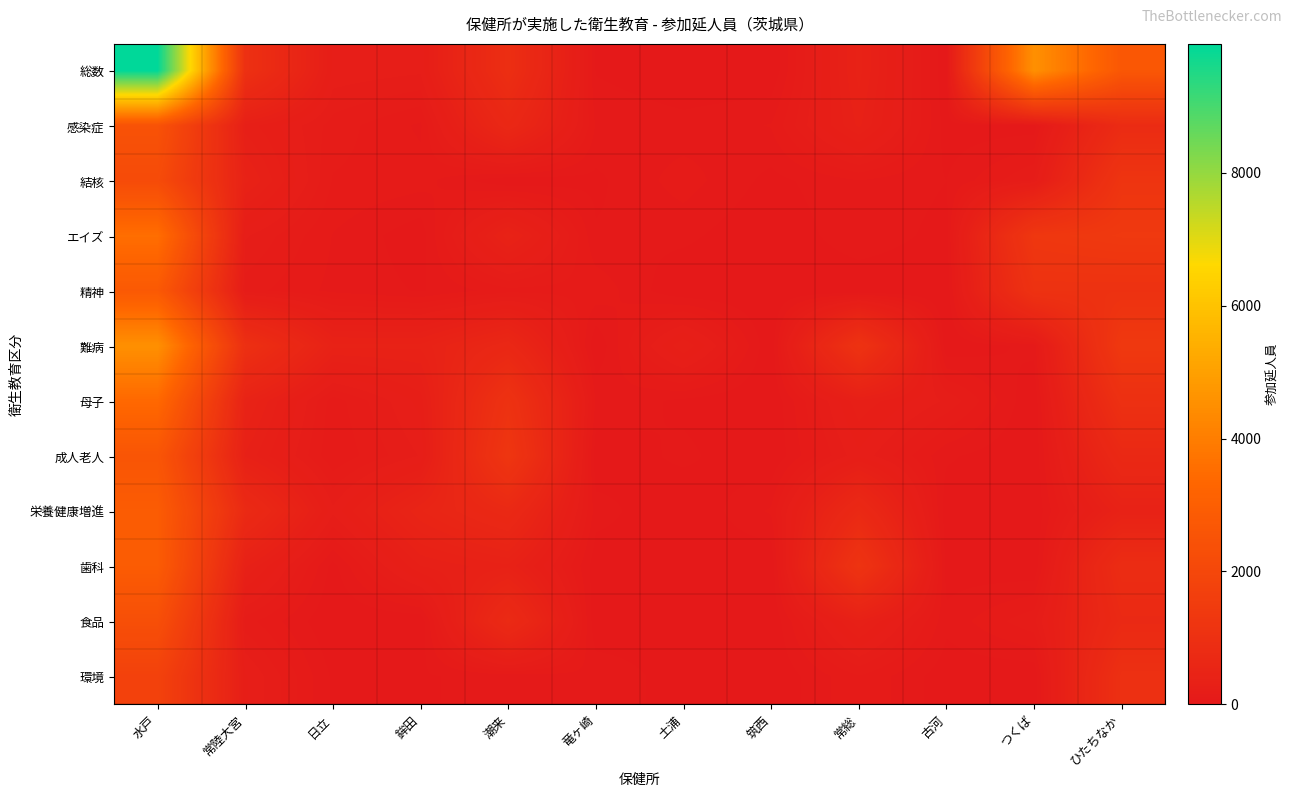

Reading left to right, what are all the values shown in this chart?

総数: 水戸=9939	常陸大宮=1003	日立=222	鉾田=203	潮来=920	竜ヶ崎=35	土浦=0	筑西=0	常総=404	古河=0	つくば=4547	ひたちなか=2680
感染症: 水戸=2465	常陸大宮=294	日立=138	鉾田=70	潮来=642	竜ヶ崎=72	土浦=54	筑西=80	常総=359	古河=17	つくば=15	ひたちなか=801
結核: 水戸=2171	常陸大宮=400	日立=113	鉾田=95	潮来=0	竜ヶ崎=29	土浦=97	筑西=25	常総=76	古河=39	つくば=160	ひたちなか=1196
エイズ: 水戸=3558	常陸大宮=200	日立=76	鉾田=11	潮来=414	竜ヶ崎=43	土浦=50	筑西=0	常総=70	古河=22	つくば=1290	ひたちなか=1369
精神: 水戸=2768	常陸大宮=134	日立=67	鉾田=35	潮来=100	竜ヶ崎=105	土浦=0	筑西=0	常総=0	古河=0	つくば=1090	ひたちなか=1082
難病: 水戸=4545	常陸大宮=978	日立=400	鉾田=398	潮来=626	竜ヶ崎=0	土浦=310	筑西=0	常総=1109	古河=0	つくば=53	ひたちなか=1354
母子: 水戸=3387	常陸大宮=438	日立=93	鉾田=248	潮来=1086	竜ヶ崎=74	土浦=28	筑西=0	常総=300	古河=187	つくば=0	ひたちなか=1008
成人老人: 水戸=2607	常陸大宮=344	日立=81	鉾田=197	潮来=1245	竜ヶ崎=8	土浦=49	筑西=0	常総=224	古河=46	つくば=0	ひたちなか=691
栄養健康増進: 水戸=2884	常陸大宮=743	日立=205	鉾田=500	潮来=700	竜ヶ崎=56	土浦=0	筑西=84	常総=708	古河=8	つくば=0	ひたちなか=397
歯科: 水戸=2874	常陸大宮=358	日立=22	鉾田=311	潮来=379	竜ヶ崎=12	土浦=25	筑西=0	常総=1157	古河=19	つくば=0	ひたちなか=853
食品: 水戸=2337	常陸大宮=134	日立=0	鉾田=0	潮来=763	竜ヶ崎=0	土浦=21	筑西=0	常総=341	古河=50	つくば=147	ひたちなか=726
環境: 水戸=1765	常陸大宮=239	日立=31	鉾田=34	潮来=55	竜ヶ崎=71	土浦=15	筑西=0	常総=114	古河=13	つくば=0	ひたちなか=994